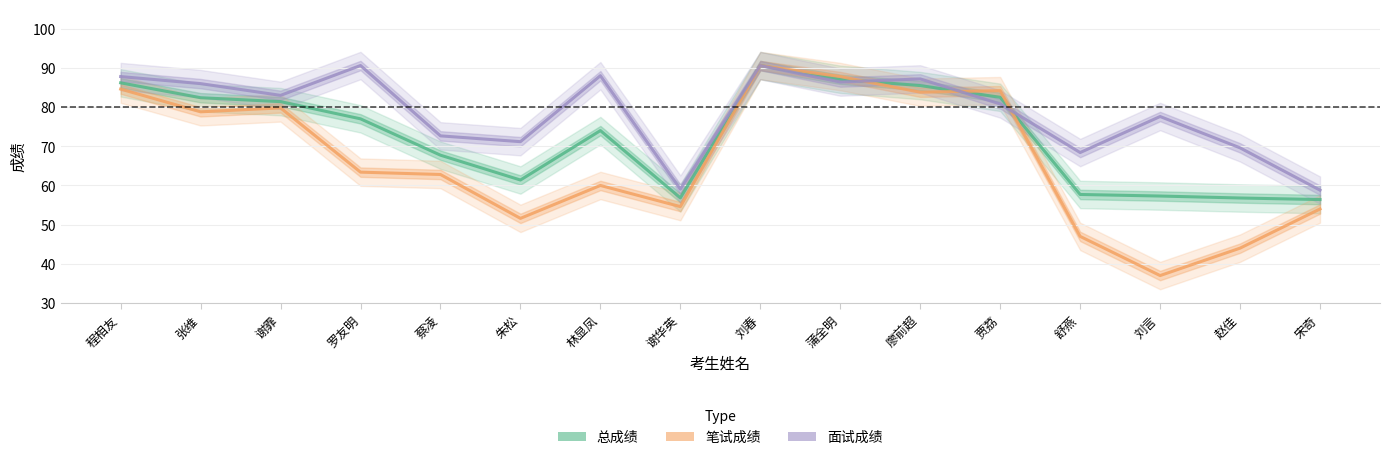

At which label does 面试成绩 reach its peak?

罗友明